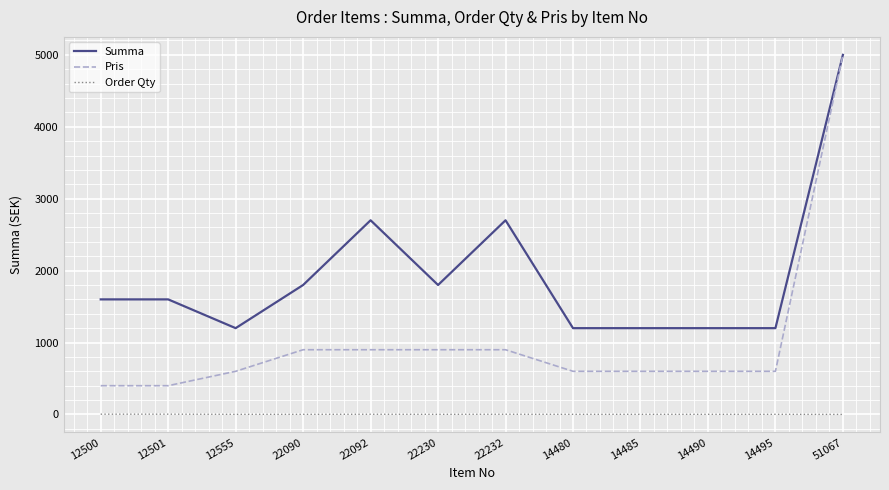

The value of Pris at 14485 is 783. True or false?

False